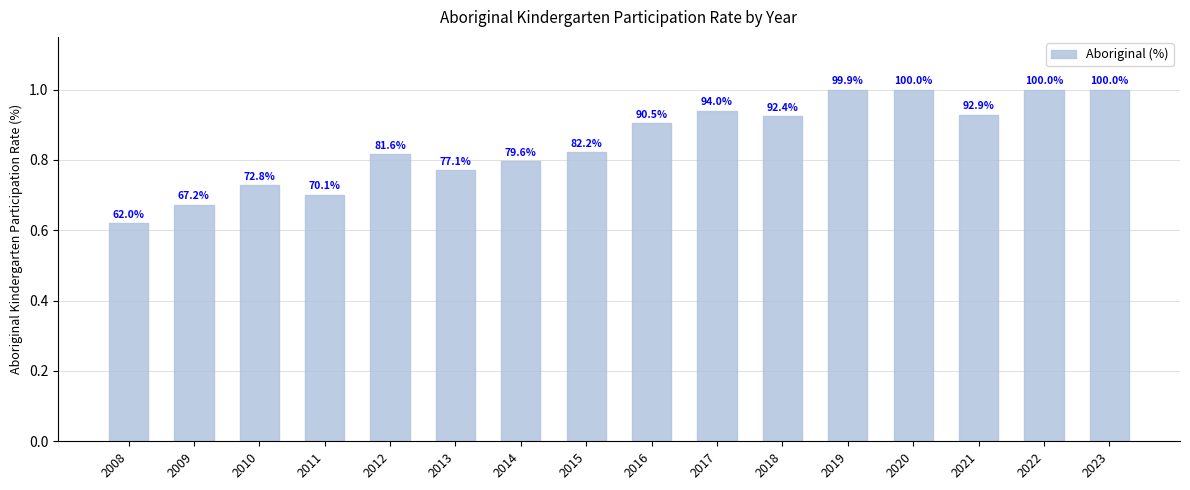

How many bars are there in total?

16